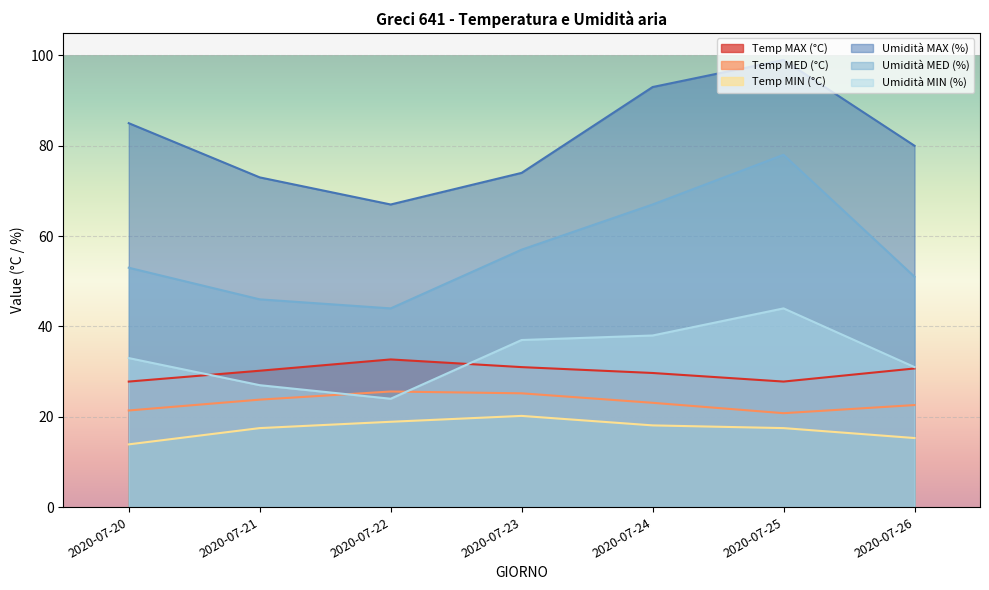

What is the difference between the second highest and second lowest values in the Temp MAX (°C) series?

3.2